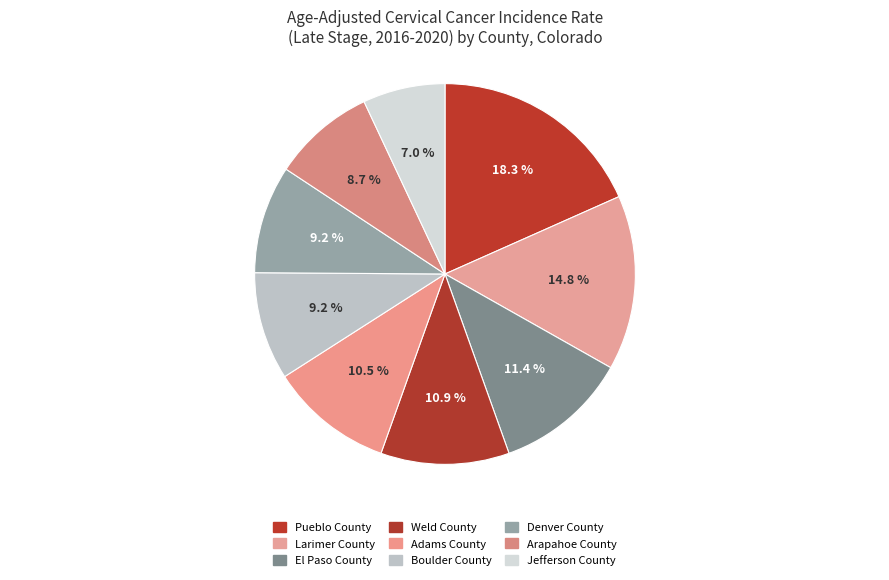

Does any single category account for the majority?

No